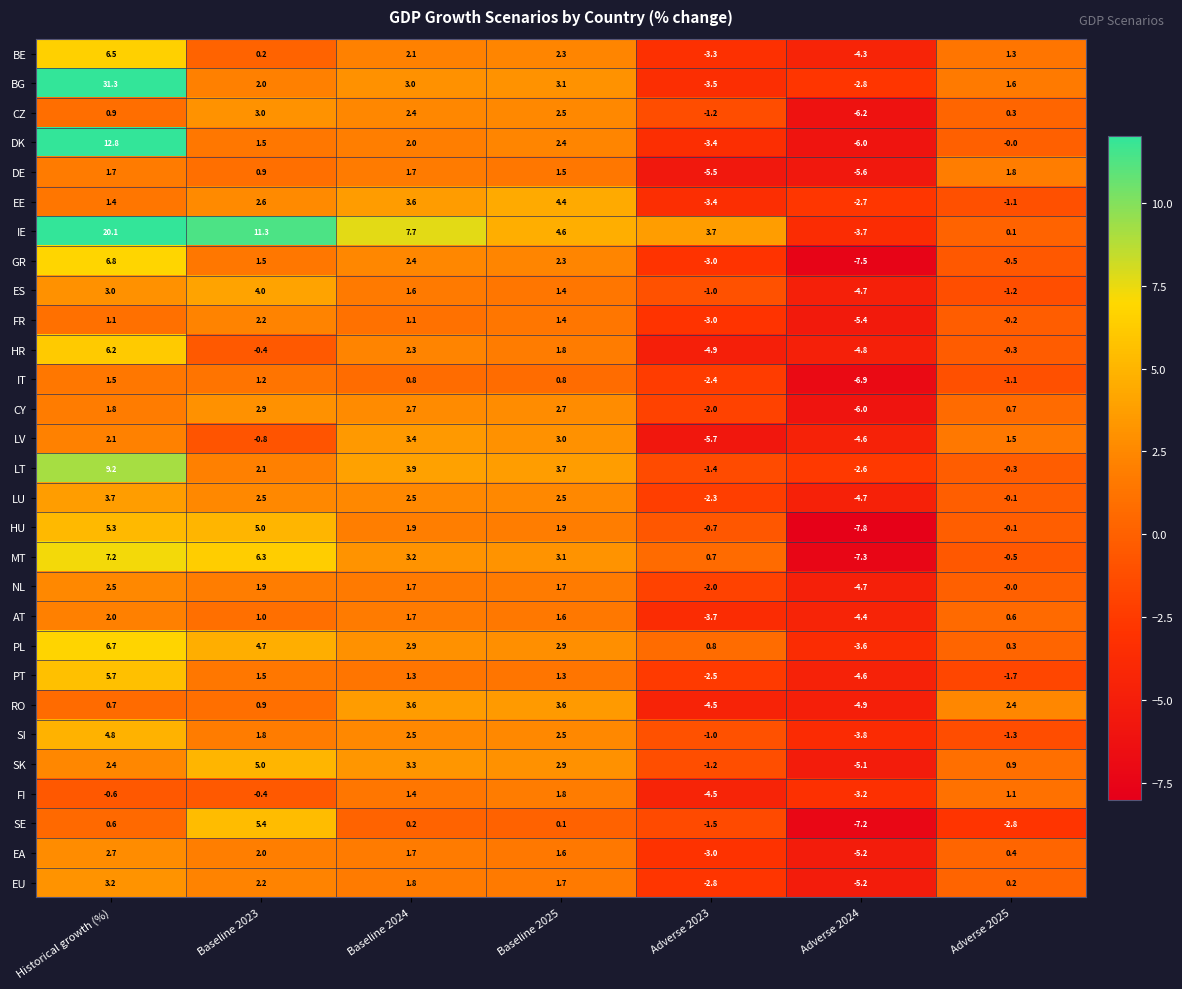

What is the difference between the highest and lowest values at Adverse 2025?

5.2